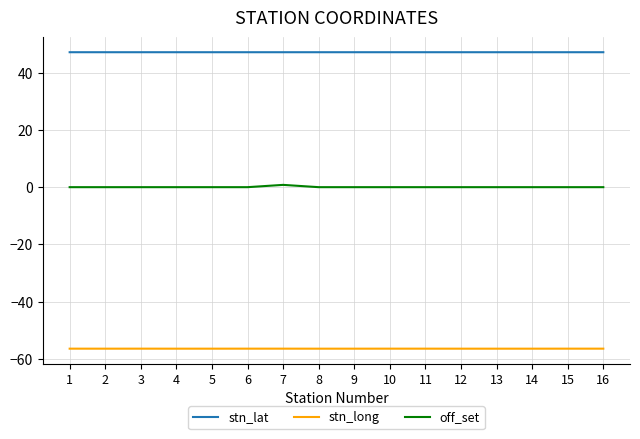

Rank the series at 12 from lowest to highest value.

stn_long, off_set, stn_lat